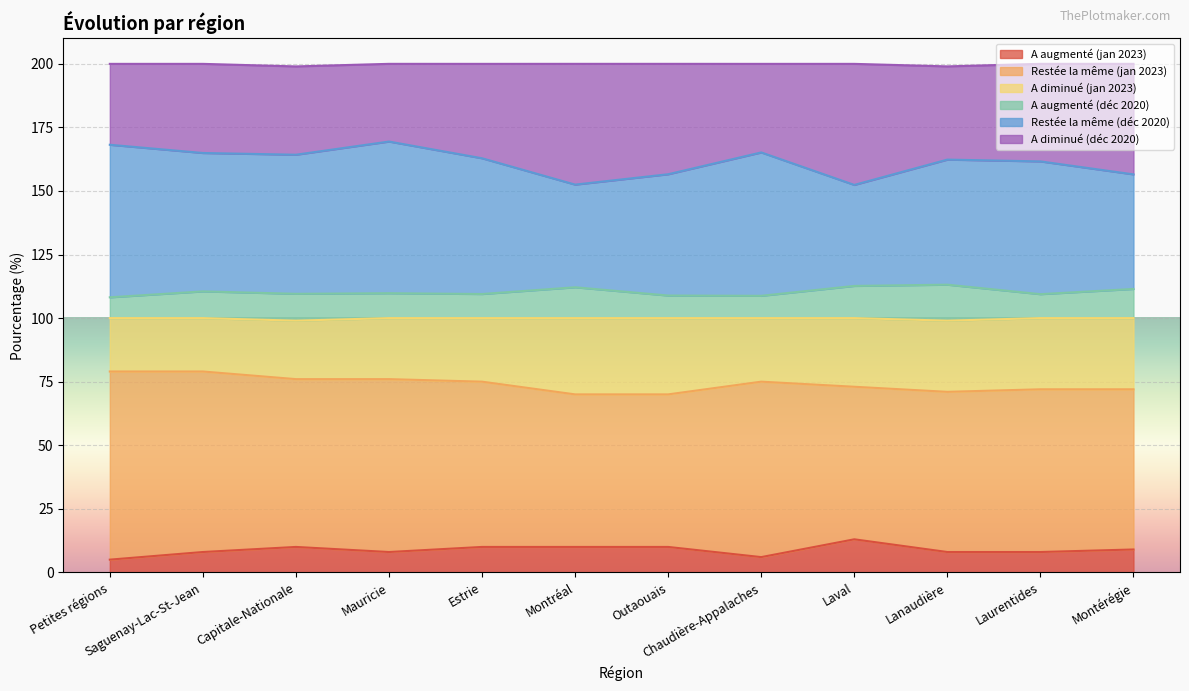

What is the total value across all series at Petites régions?

200.0